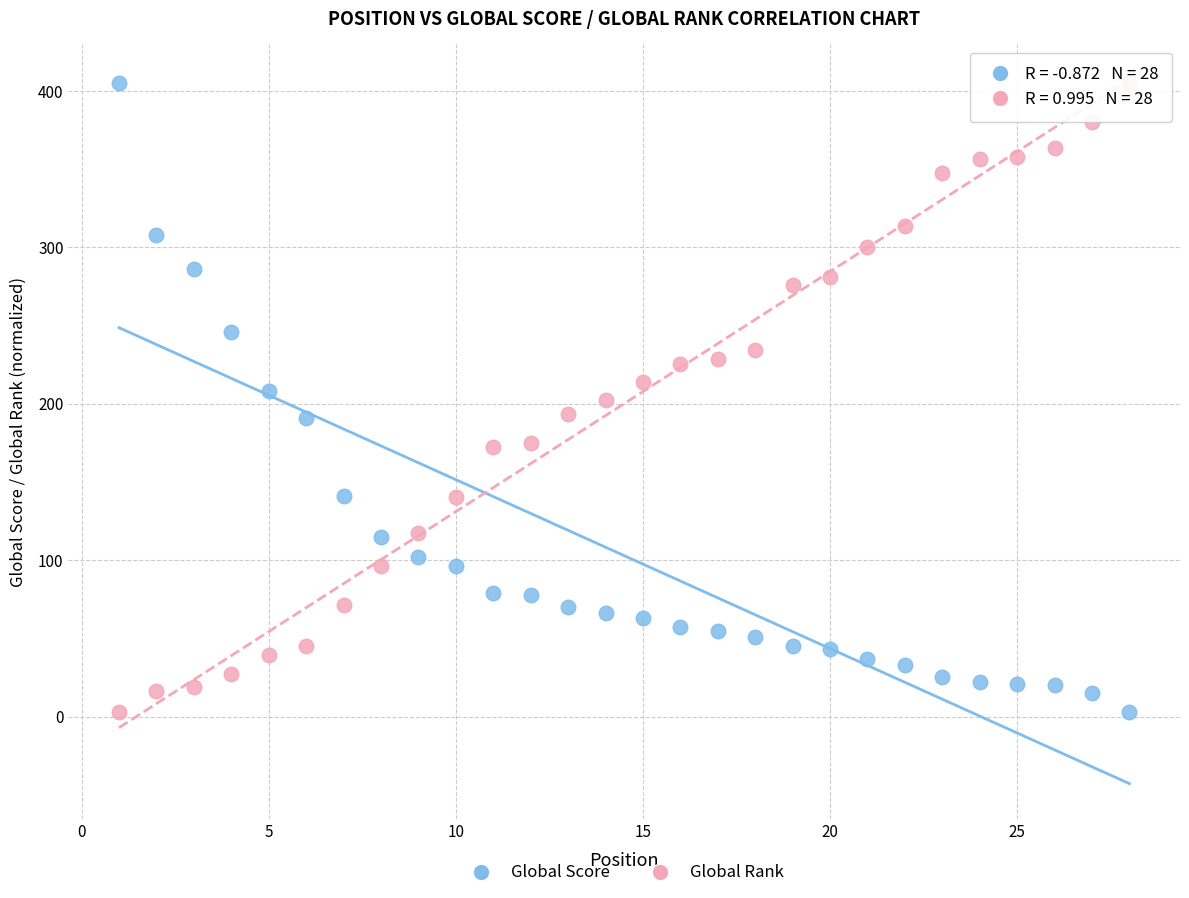

Across all data points, what is the range of Y values (max minus min)?

402.0